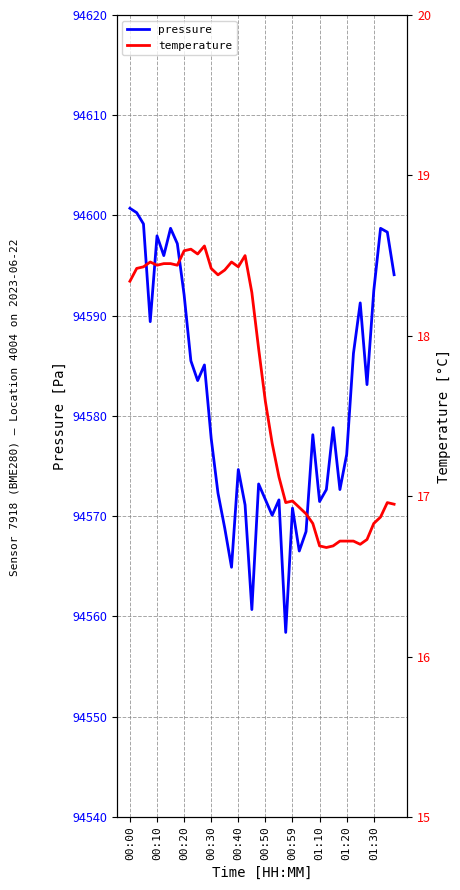

What are all the series names shown in the legend?

pressure, temperature